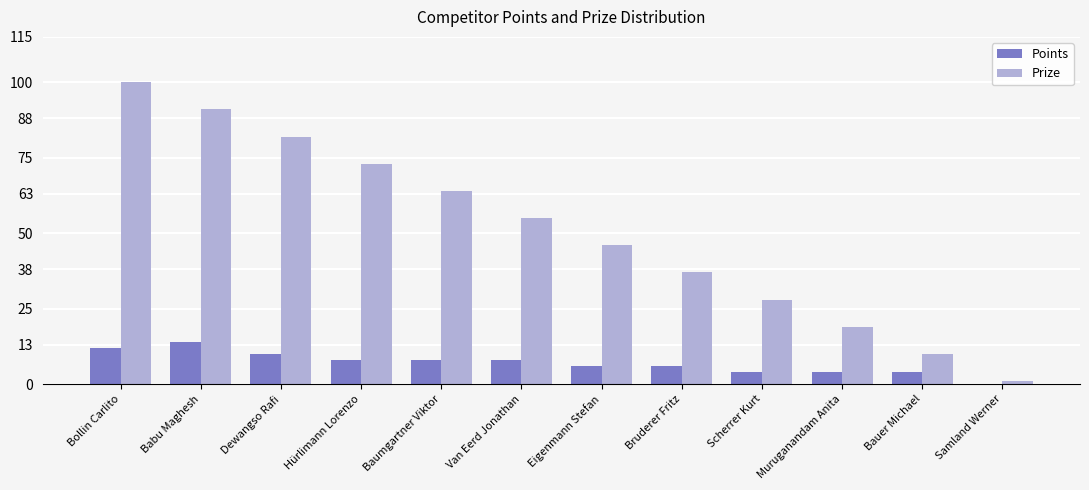

Which series changed the most between Bollin Carlito and Bruderer Fritz?

Prize